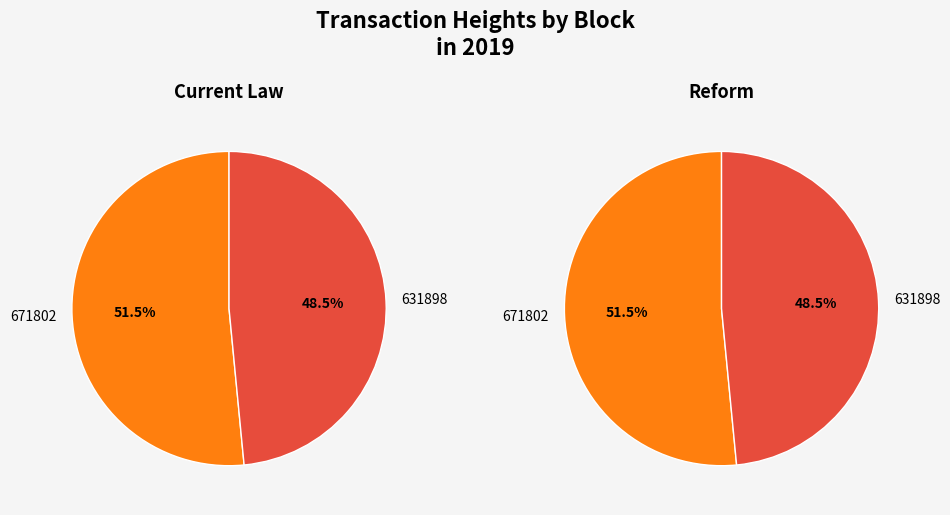

How many segments does this pie chart have?

2